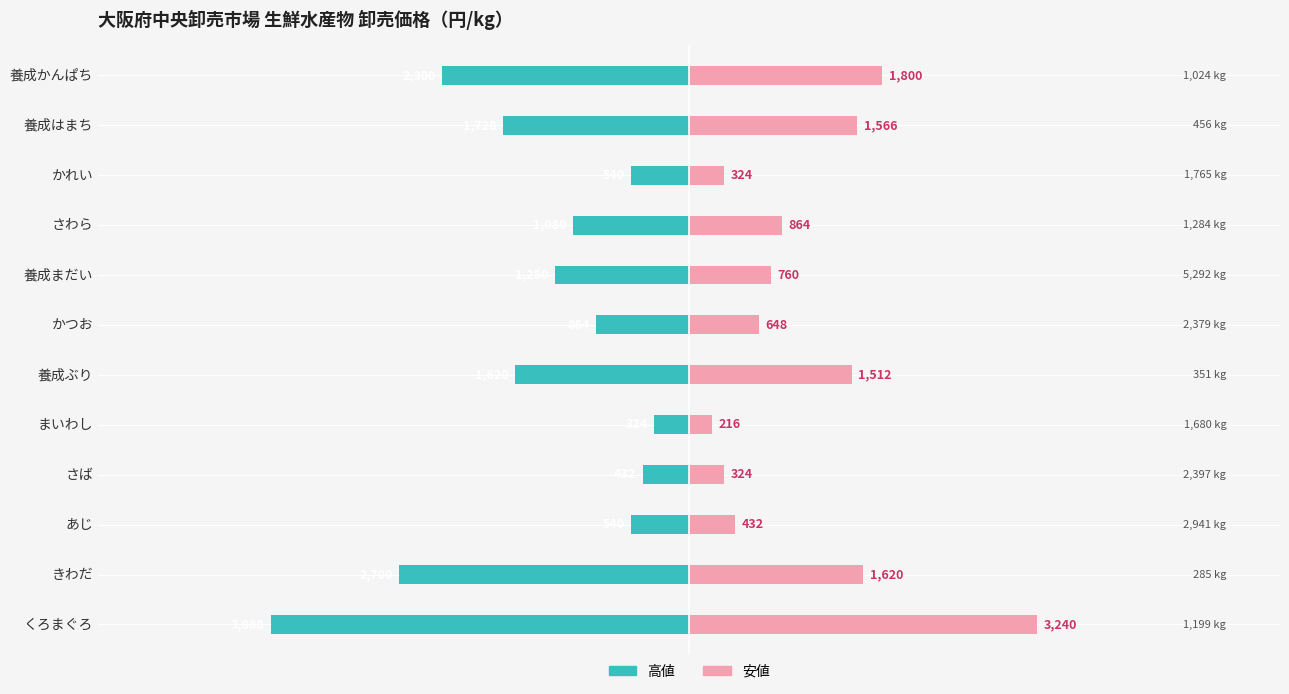

Where is 高値（高い値段） nearest to the value 2106?

養成かんぱち